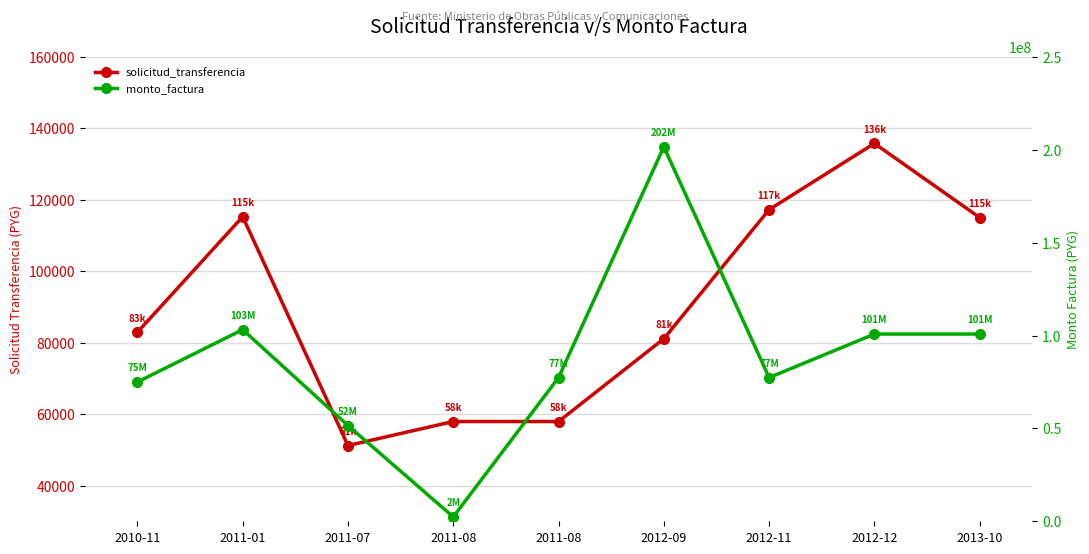

Is it true that solicitud_transferencia equals 158114 at 2012-11?

False